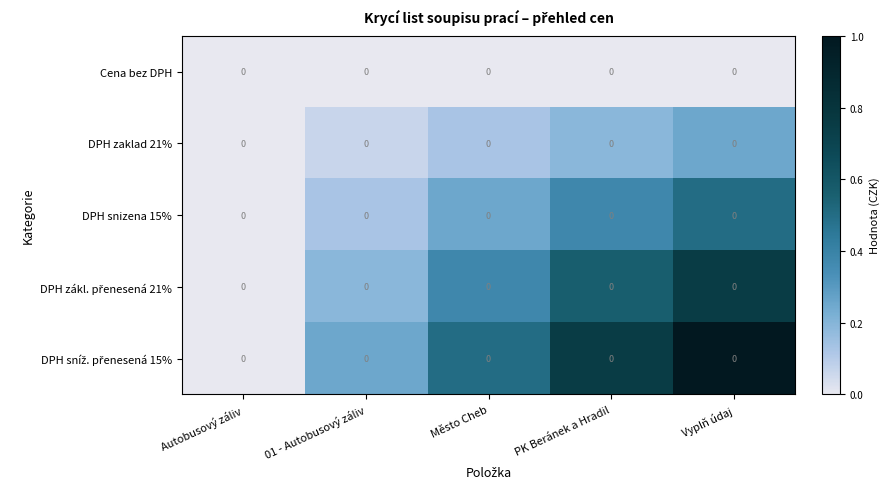

What is the sum of the DPH zaklad 21% values at Město Cheb and PK Beránek a Hradil?

0.3